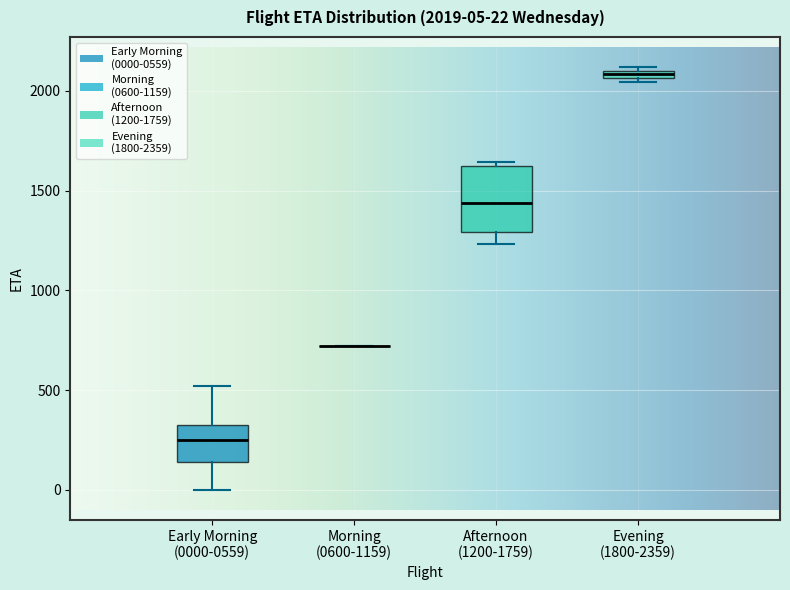

Comparing the boxes themselves (not the whiskers), which one is the tallest?

Afternoon (1200-1759)